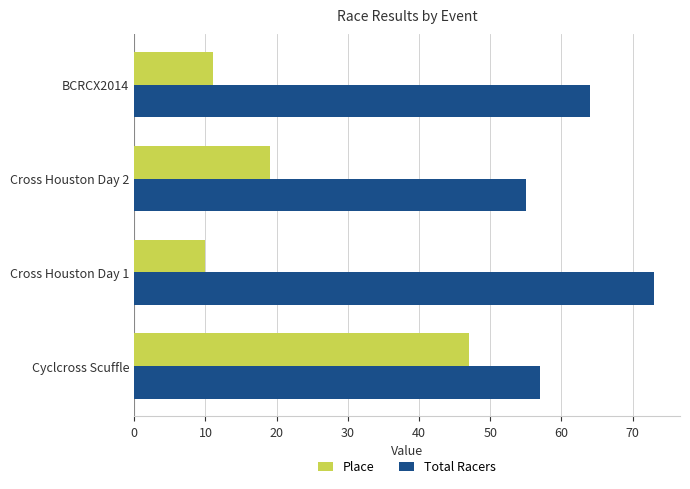

True or false: Total Racers has a value of 57 at Cyclcross Scuffle.

True